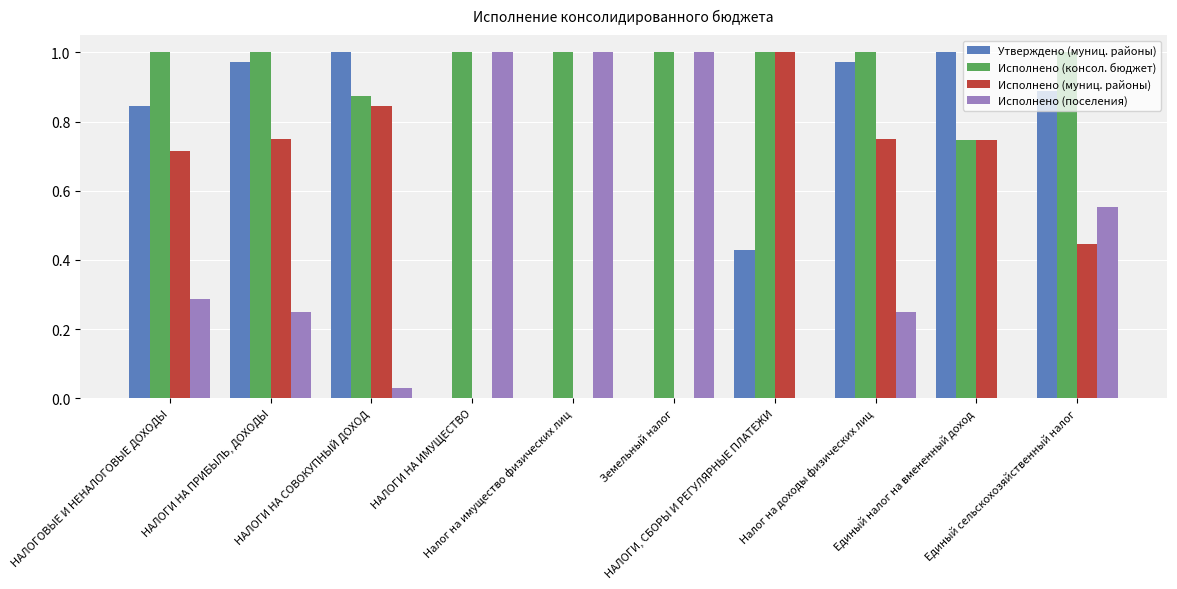

What is the sum of all Утверждено (муниц. районы) values?

6.1